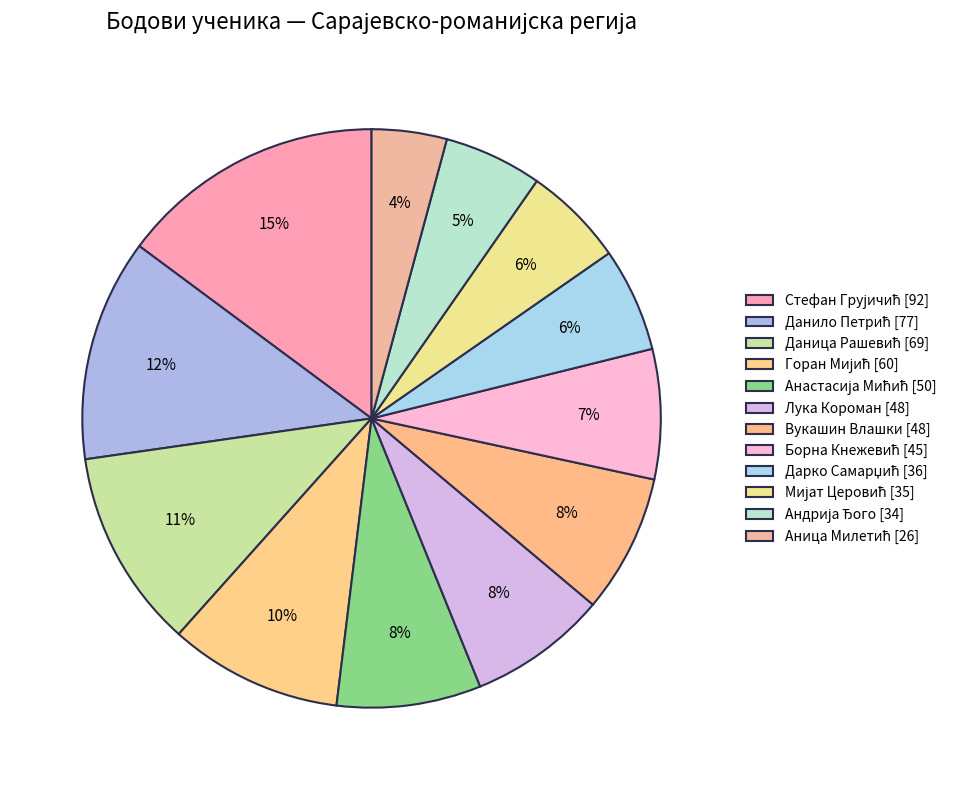

How many segments does this pie chart have?

12